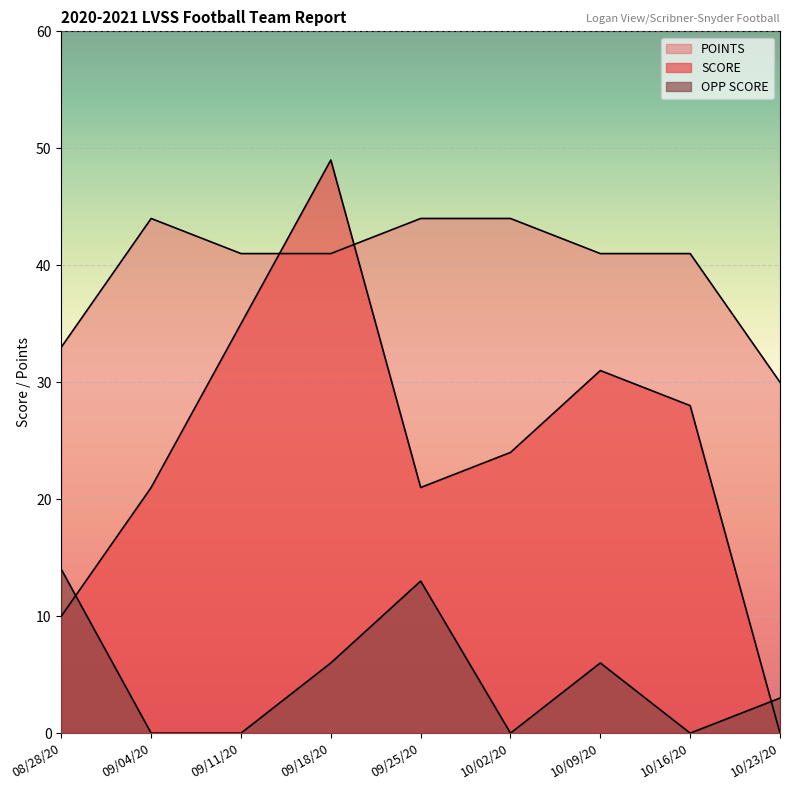

What are all the series names shown in the legend?

SCORE, OPP SCORE, POINTS